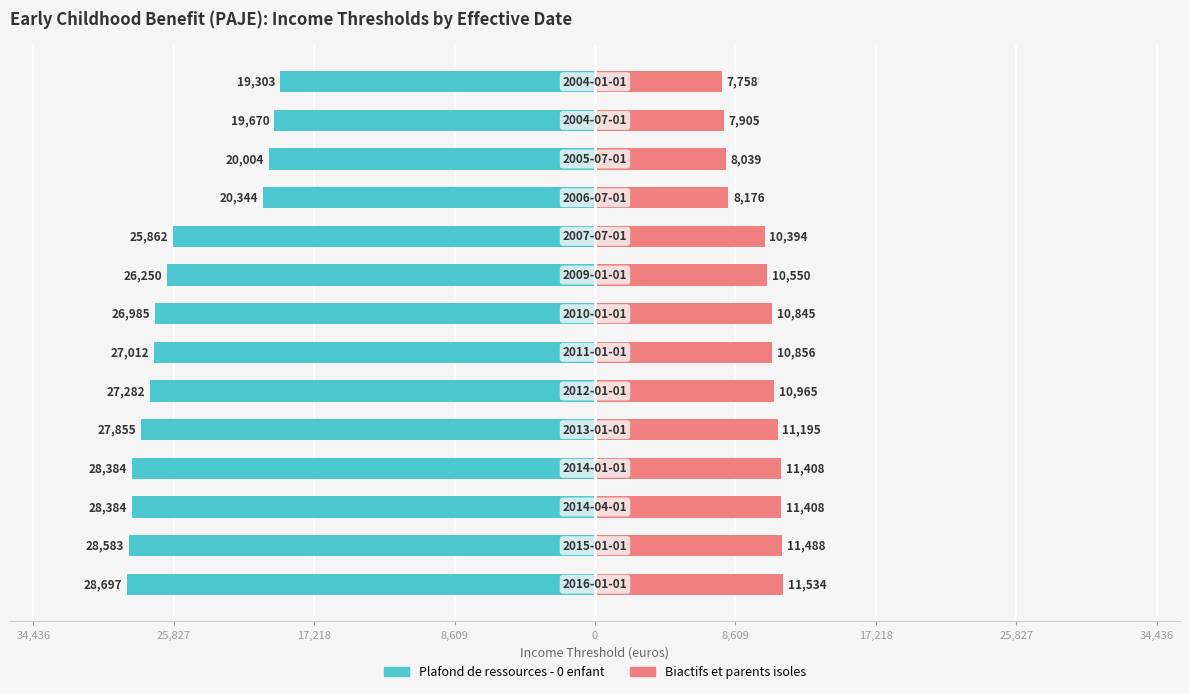

What is the difference between the maximum and minimum values in the Biactifs et parents isoles series?

3776